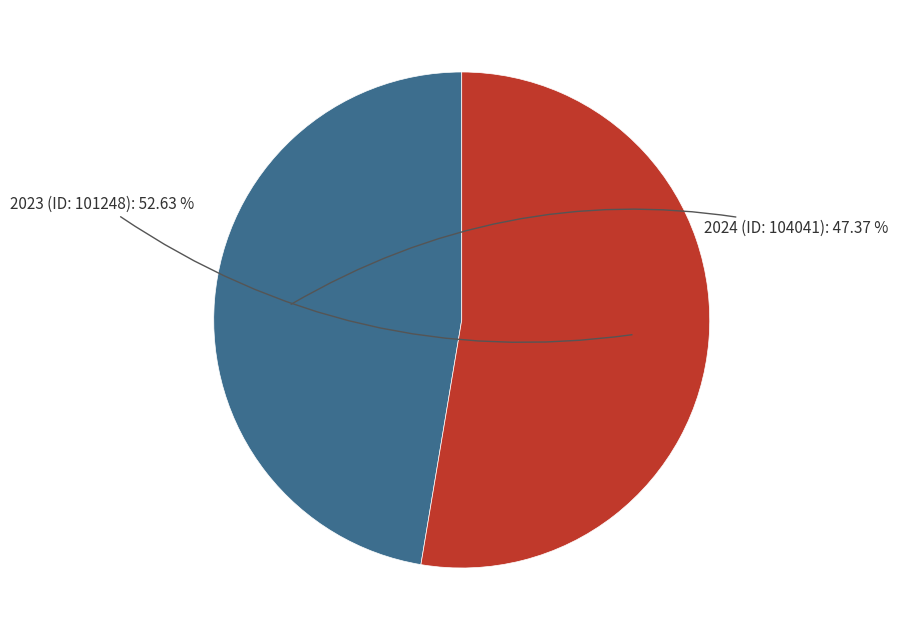

True or false: 2024 (ID: 104041) accounts for 36% of the total.

False